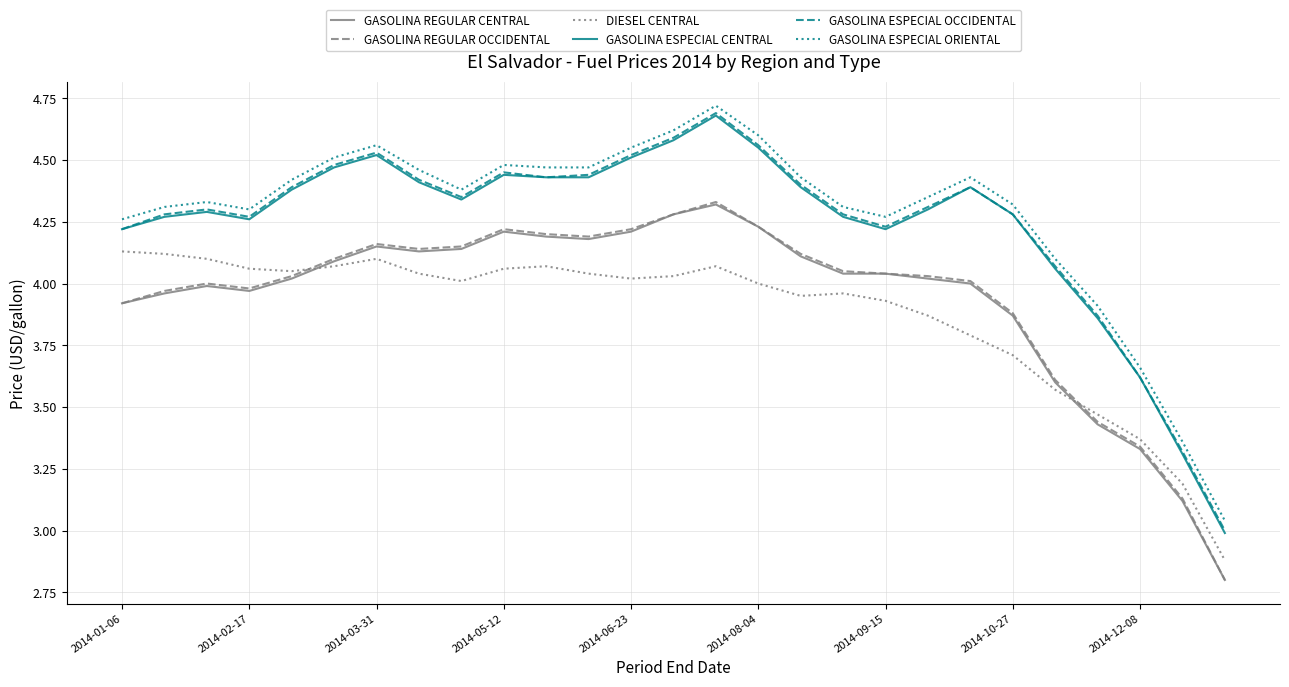

How many values in the GASOLINA ESPECIAL OCCIDENTAL series are below 4?

4